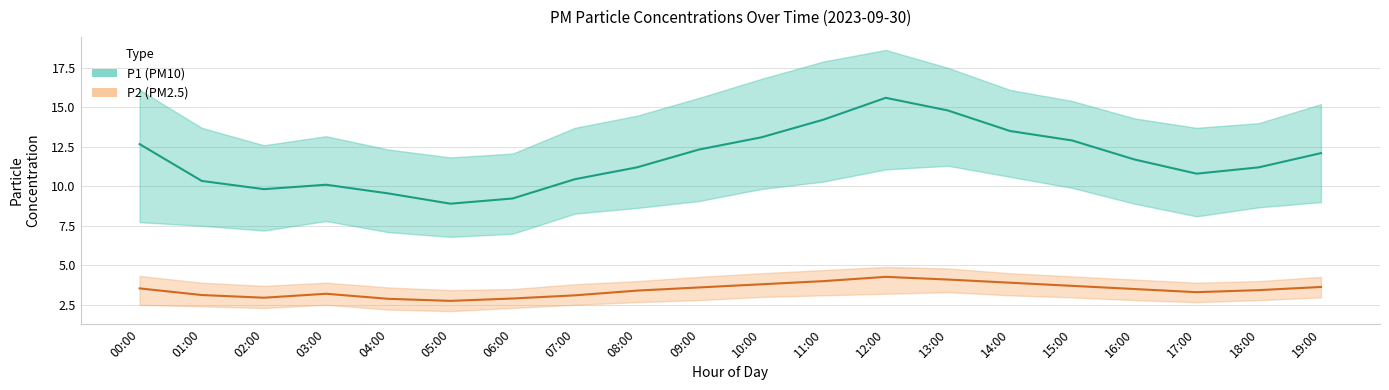

True or false: P1 (PM10) and P2 (PM2.5) cross at least once.

False